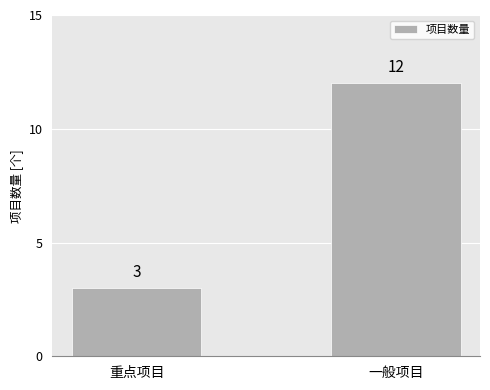

What is the change in value from 重点项目 to 一般项目?

+9